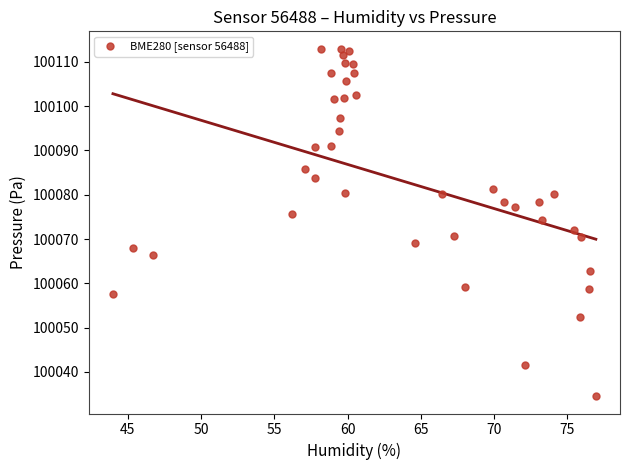

What is the range of Y values (max minus min)?

78.5